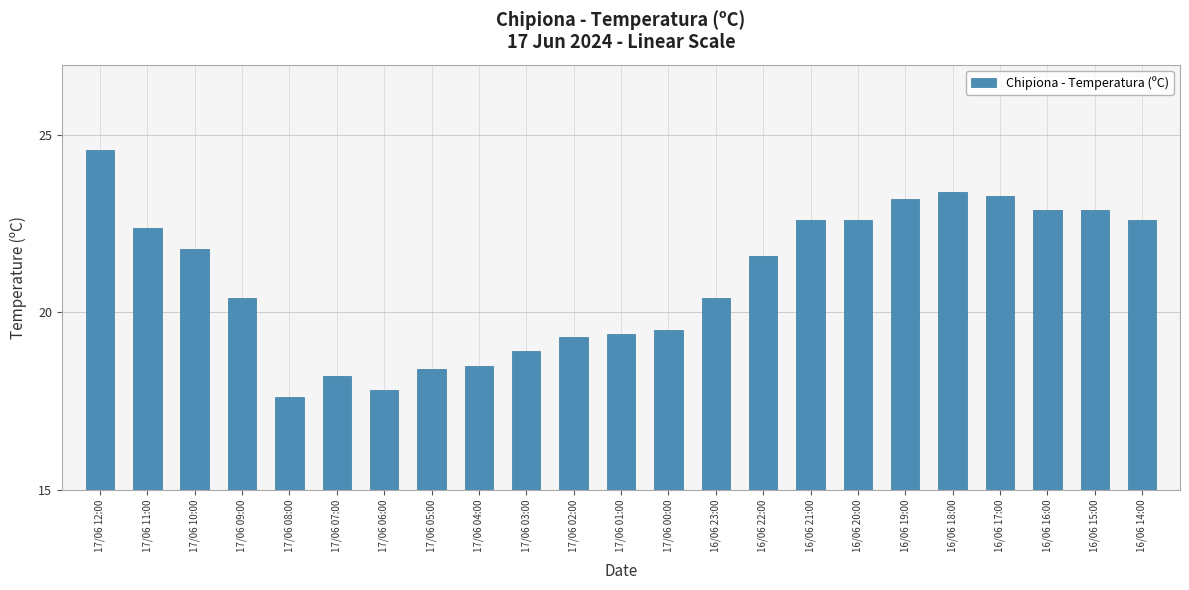

Reading right to left, what are all the values shown in this chart?

16/06 14:00=22.6	16/06 15:00=22.9	16/06 16:00=22.9	16/06 17:00=23.3	16/06 18:00=23.4	16/06 19:00=23.2	16/06 20:00=22.6	16/06 21:00=22.6	16/06 22:00=21.6	16/06 23:00=20.4	17/06 00:00=19.5	17/06 01:00=19.4	17/06 02:00=19.3	17/06 03:00=18.9	17/06 04:00=18.5	17/06 05:00=18.4	17/06 06:00=17.8	17/06 07:00=18.2	17/06 08:00=17.6	17/06 09:00=20.4	17/06 10:00=21.8	17/06 11:00=22.4	17/06 12:00=24.6